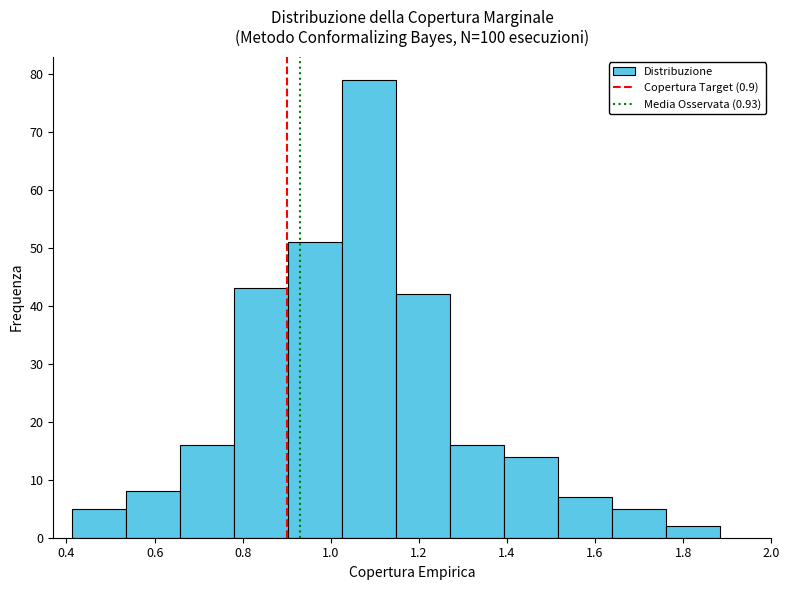

Which range on the x-axis has the tallest bar?

1.02 to 1.14